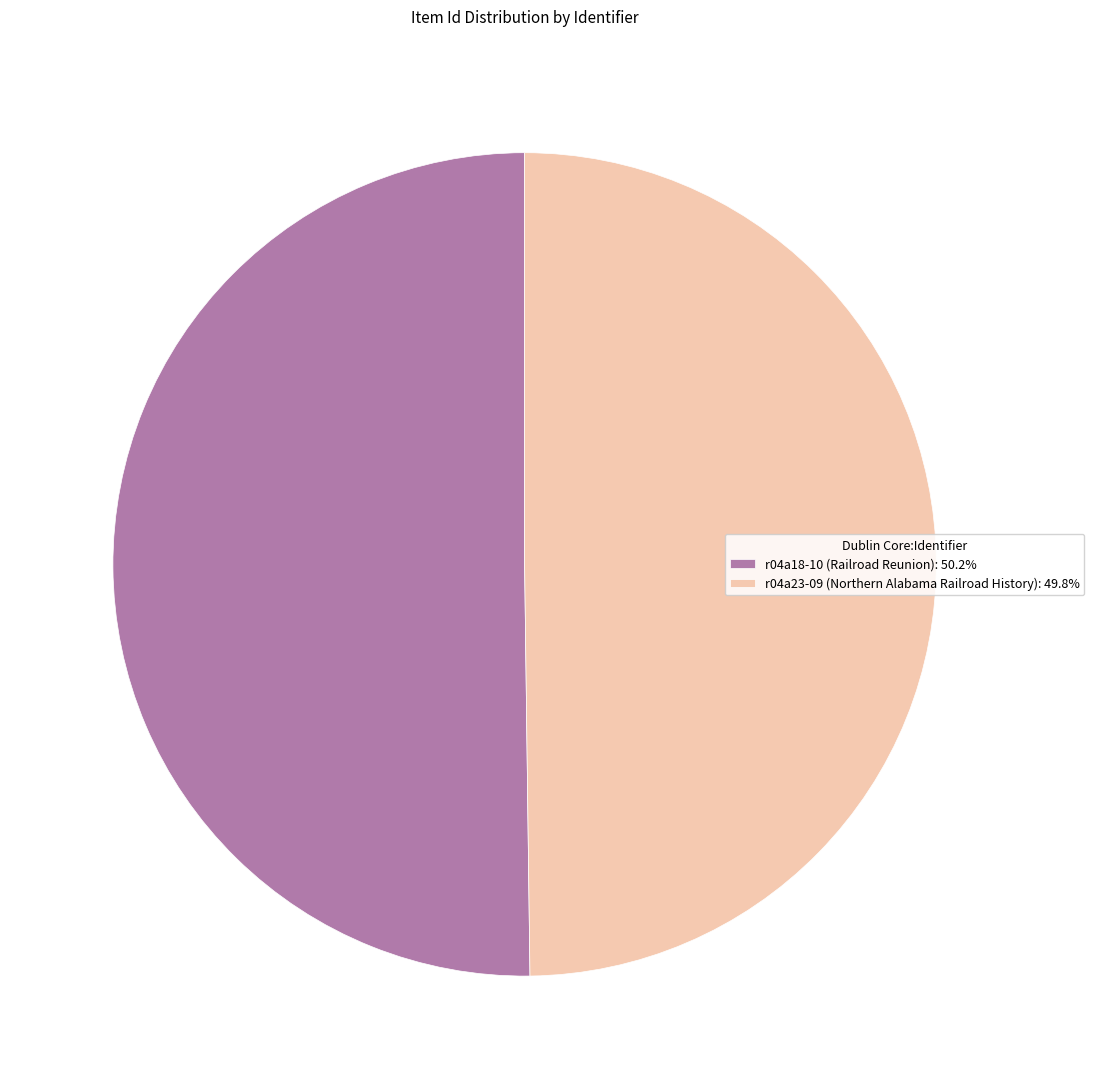

Approximately how many times larger is the value at r04a23-09 (Northern Alabama Railroad History) compared to r04a18-10 (Railroad Reunion)?

1.0